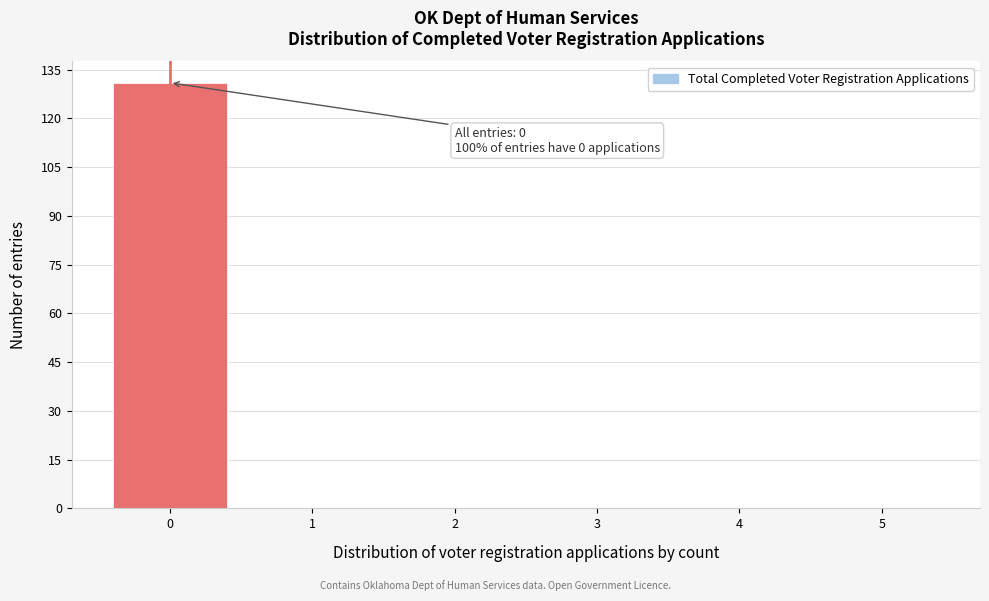

Which range on the x-axis has the tallest bar?

-0.5 to 0.5